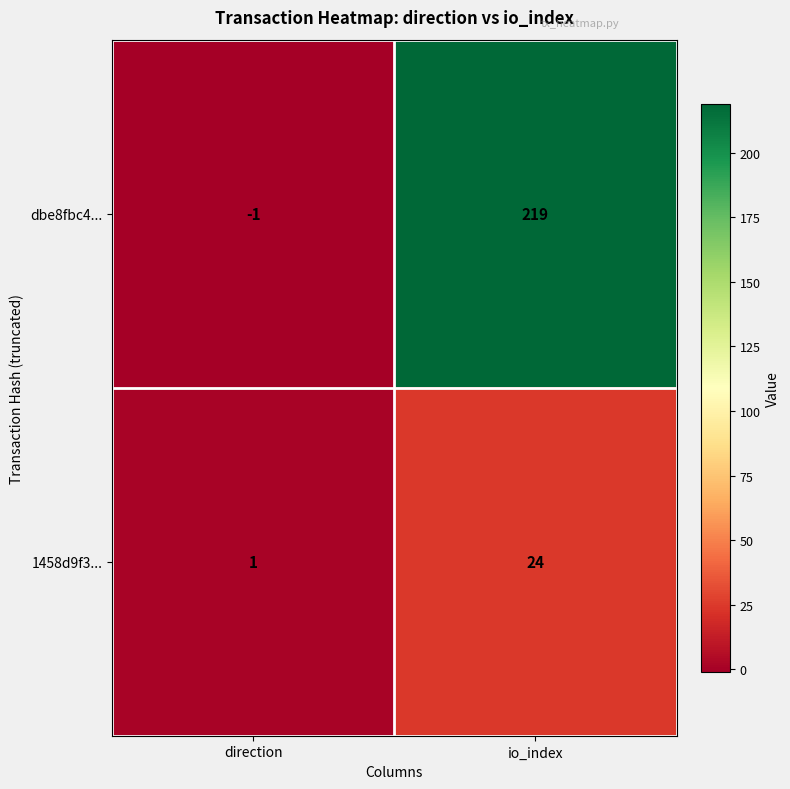

Which series has the largest total across all categories?

dbe8fbc4...